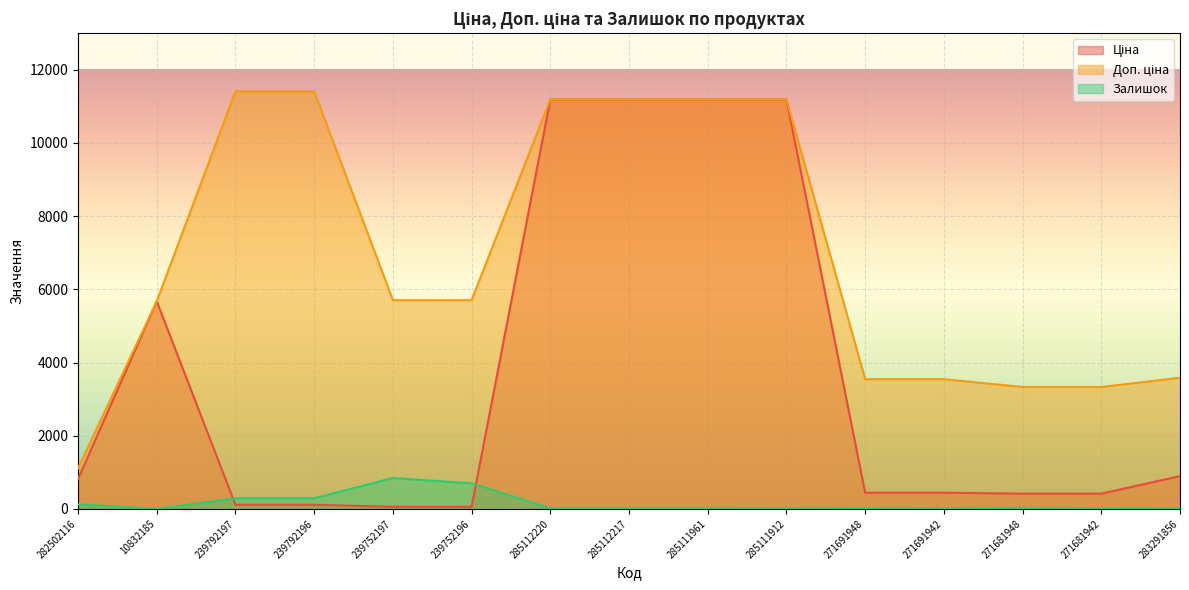

Read the Залишок value at 285111961.

17.0